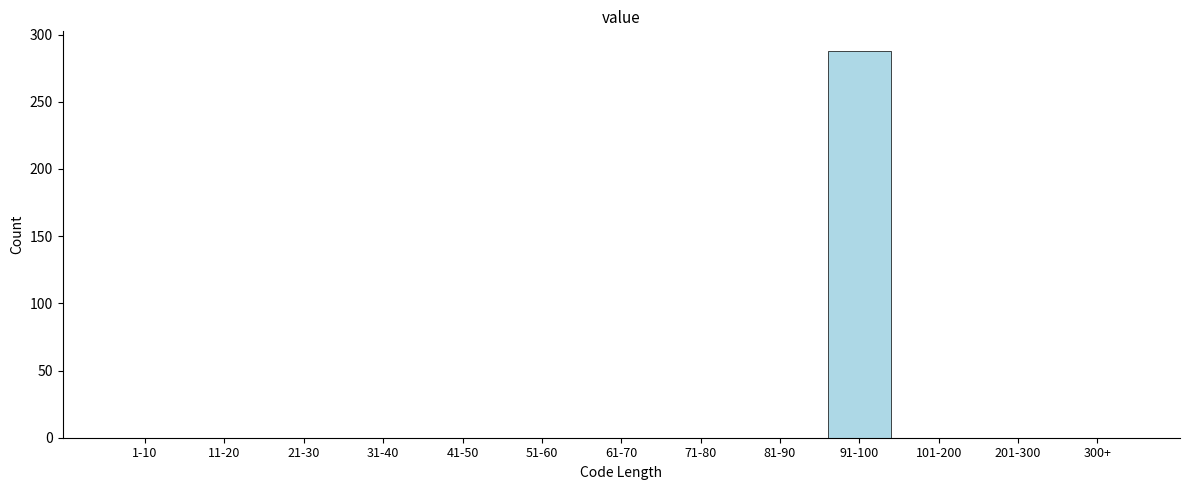

Reading left to right, transcribe all the data shown in this chart.

1-10=0	11-20=0	21-30=0	31-40=0	41-50=0	51-60=0	61-70=0	71-80=0	81-90=0	91-100=288	101-200=0	201-300=0	300+=0